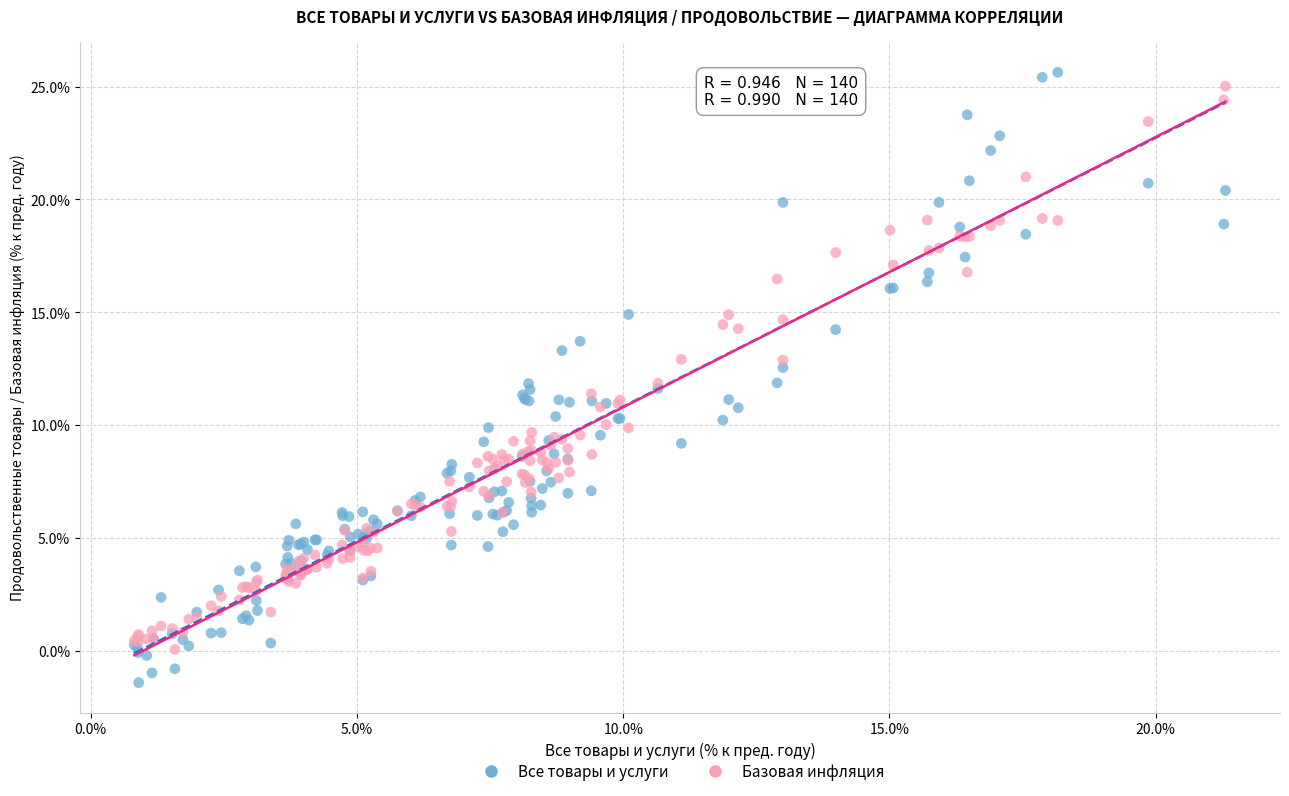

Which series reaches the maximum Y coordinate?

Все товары и услуги